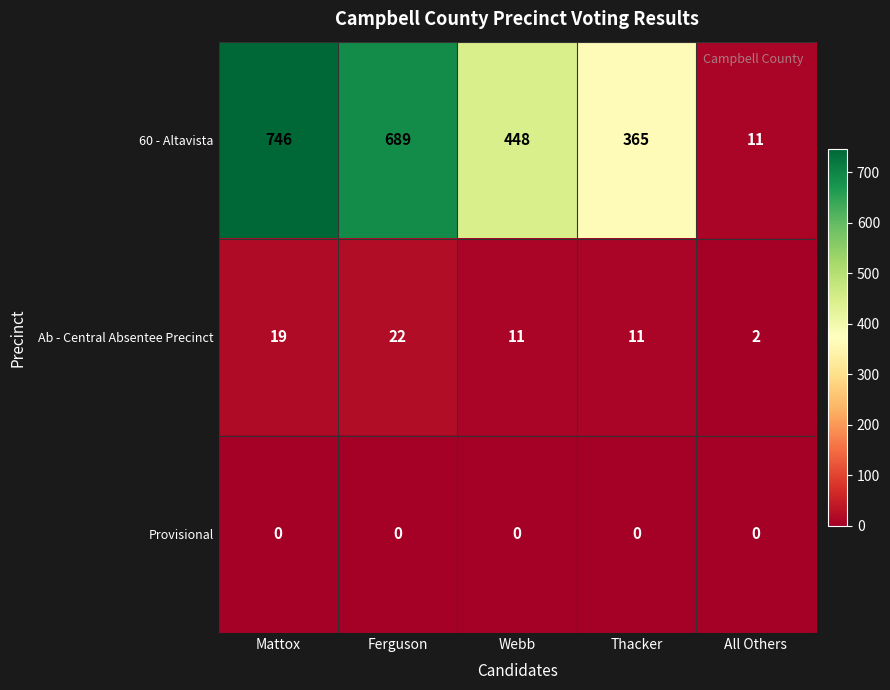

What is the difference between the highest and lowest values at Webb?

448